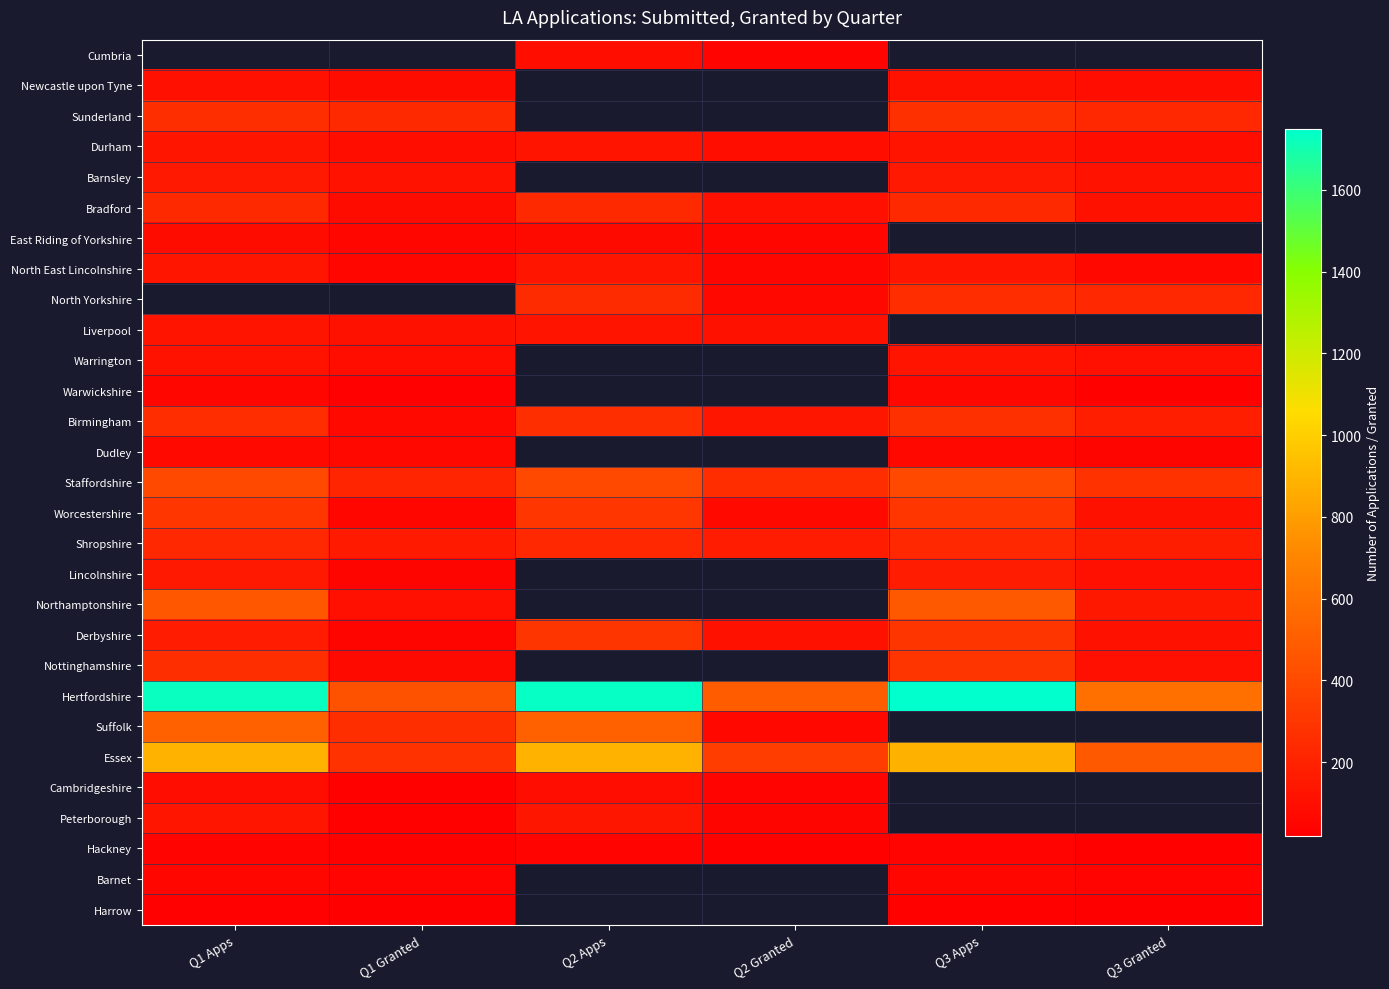

What is the maximum value shown in the chart?

1747.0